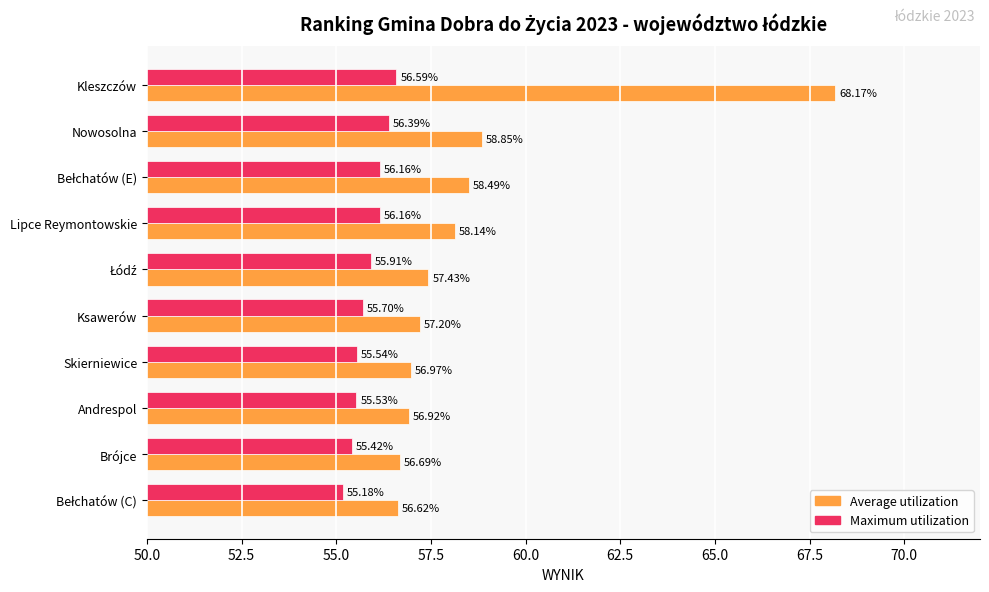

Which series has the largest total across all categories?

Average utilization